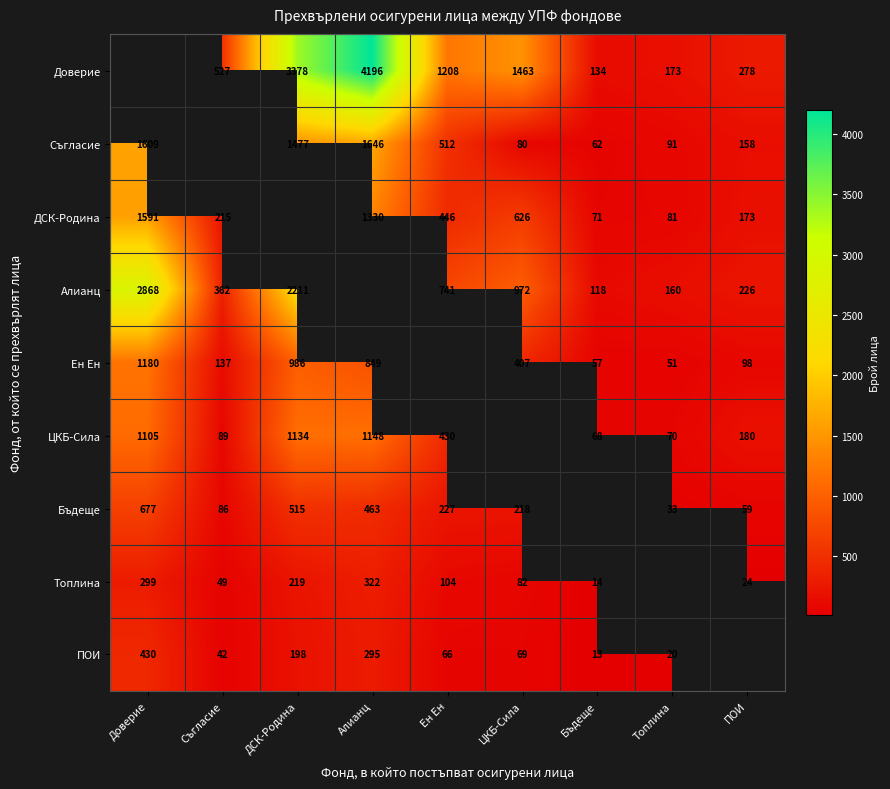

Is it true that Топлина equals 86 at Съгласие?

False